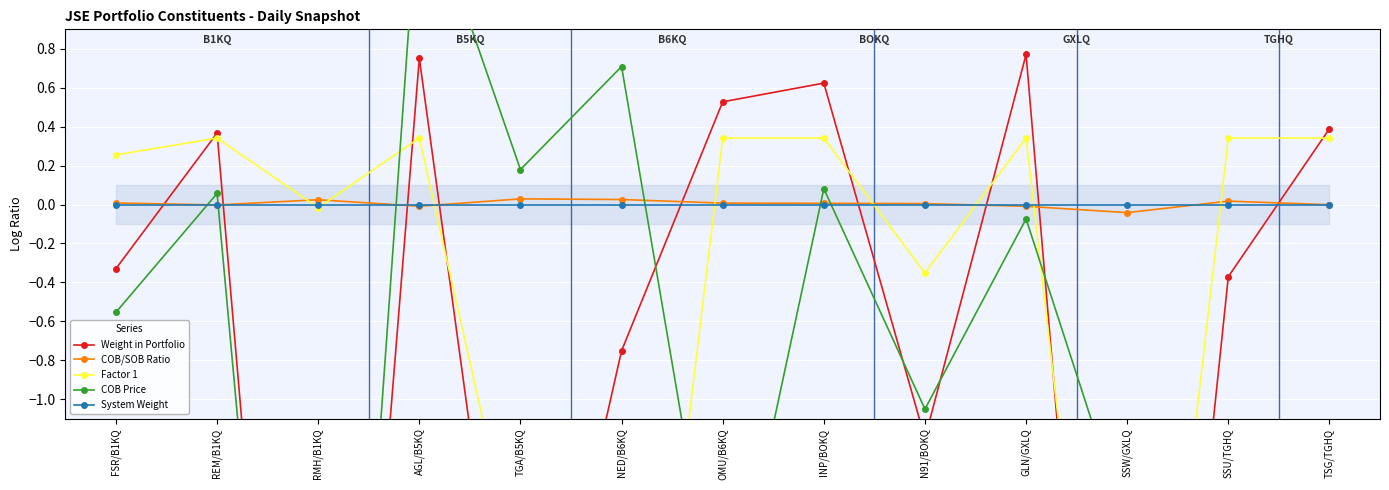

Reading left to right, extract all data points from this chart.

Weight in Portfolio: FSR/B1KQ=-0.3	REM/B1KQ=0.4	RMH/B1KQ=-5.7	AGL/B5KQ=0.8	TGA/B5KQ=-3.0	NED/B6KQ=-0.8	OMU/B6KQ=0.5	INP/BOKQ=0.6	N91/BOKQ=-1.2	GLN/GXLQ=0.8	SSW/GXLQ=-5.4	SSU/TGHQ=-0.4	TSG/TGHQ=0.4
COB/SOB Ratio: FSR/B1KQ=0.0	REM/B1KQ=-0.0	RMH/B1KQ=0.0	AGL/B5KQ=-0.0	TGA/B5KQ=0.0	NED/B6KQ=0.0	OMU/B6KQ=0.0	INP/BOKQ=0.0	N91/BOKQ=0.0	GLN/GXLQ=-0.0	SSW/GXLQ=-0.0	SSU/TGHQ=0.0	TSG/TGHQ=-0.0
Factor 1: FSR/B1KQ=0.3	REM/B1KQ=0.3	RMH/B1KQ=-0.0	AGL/B5KQ=0.3	TGA/B5KQ=-2.0	NED/B6KQ=-4.0	OMU/B6KQ=0.3	INP/BOKQ=0.3	N91/BOKQ=-0.4	GLN/GXLQ=0.3	SSW/GXLQ=-4.2	SSU/TGHQ=0.3	TSG/TGHQ=0.3
COB Price: FSR/B1KQ=-0.6	REM/B1KQ=0.1	RMH/B1KQ=-5.6	AGL/B5KQ=1.7	TGA/B5KQ=0.2	NED/B6KQ=0.7	OMU/B6KQ=-2.3	INP/BOKQ=0.1	N91/BOKQ=-1.1	GLN/GXLQ=-0.1	SSW/GXLQ=-1.7	SSU/TGHQ=-3.1	TSG/TGHQ=-2.3
System Weight: FSR/B1KQ=0.0	REM/B1KQ=0.0	RMH/B1KQ=0.0	AGL/B5KQ=0.0	TGA/B5KQ=0.0	NED/B6KQ=0.0	OMU/B6KQ=0.0	INP/BOKQ=0.0	N91/BOKQ=0.0	GLN/GXLQ=0.0	SSW/GXLQ=0.0	SSU/TGHQ=0.0	TSG/TGHQ=0.0